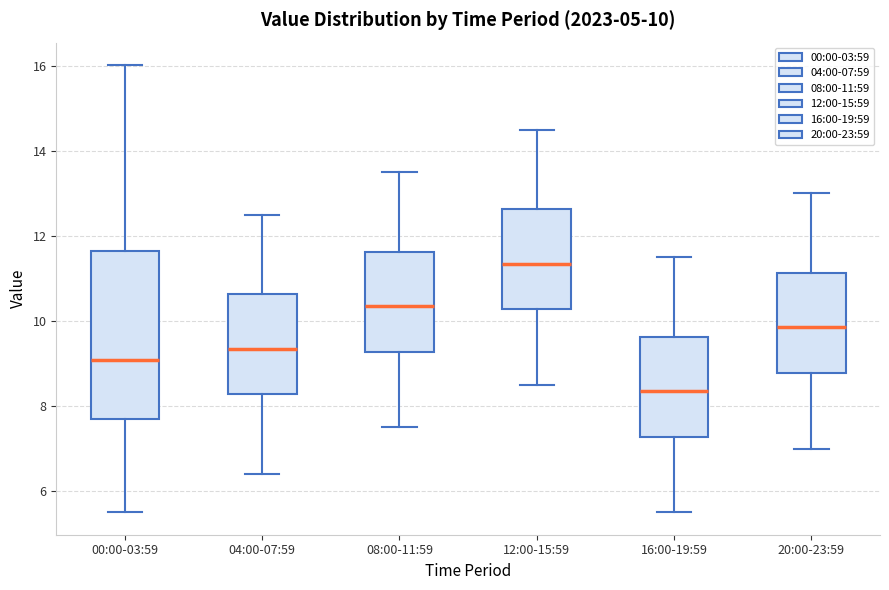

Which box is the tallest, from its lower edge to its upper edge?

00:00-03:59